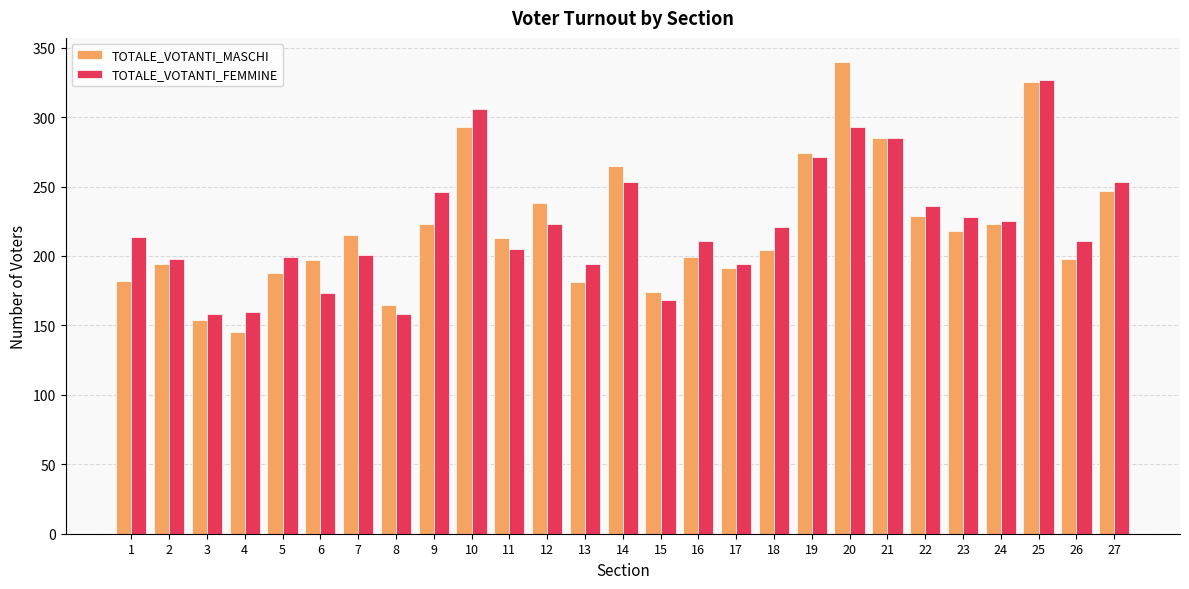

What is the maximum value shown in the chart?

340